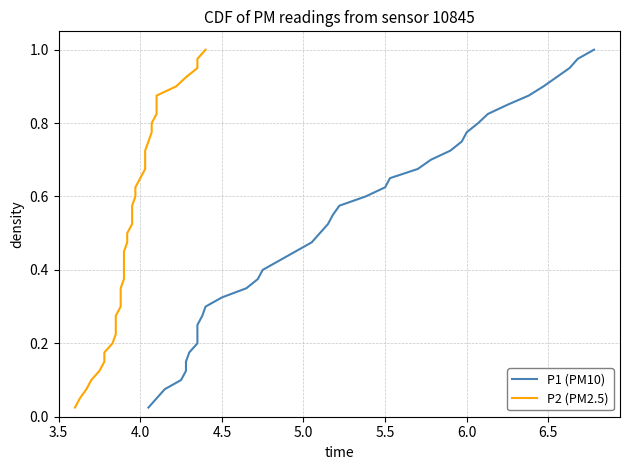

Rank the series by their maximum value, from lowest to highest.

P1 (PM10), P2 (PM2.5)